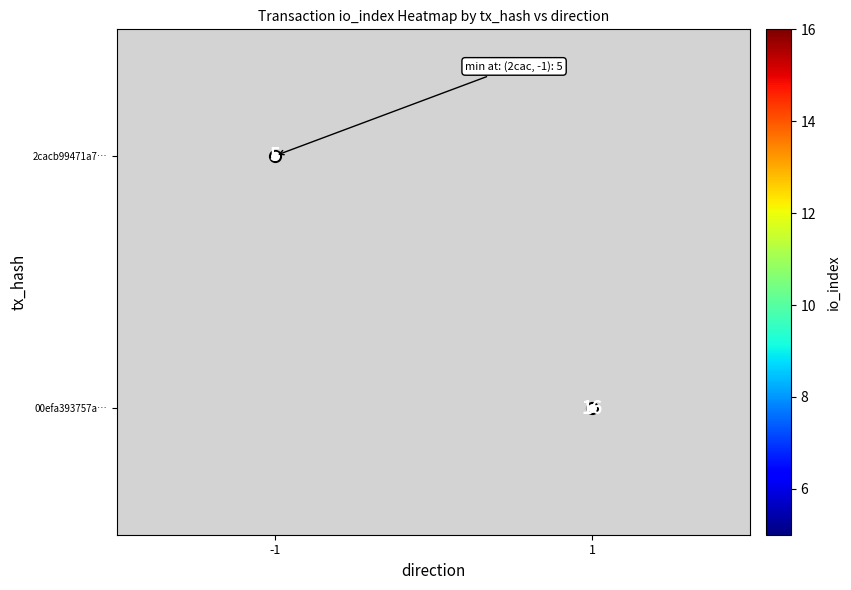

The value of 2cacb99471a7… at -1 is 5. True or false?

True